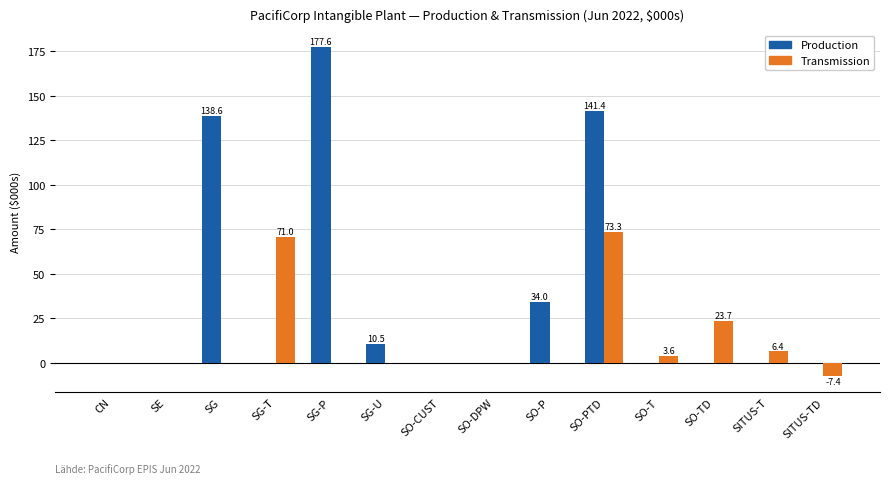

Which category has the highest value across all series?

SG-P